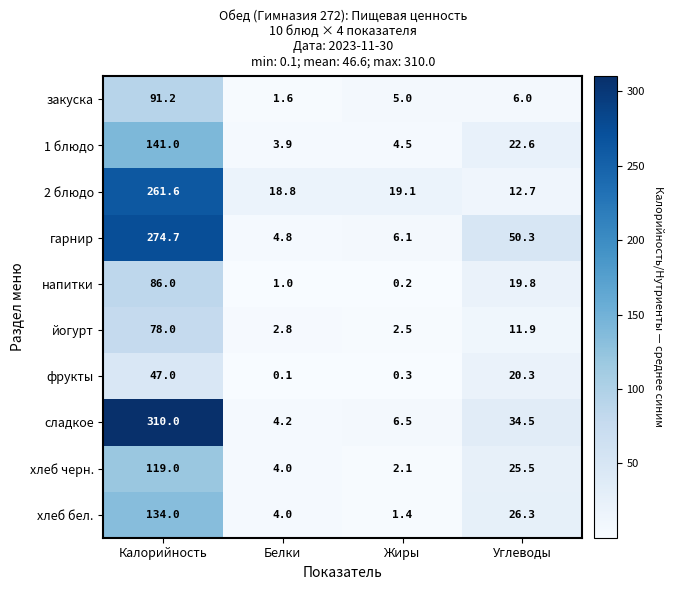

What is the difference between the maximum and second lowest values in the хлеб черн. series?

115.0